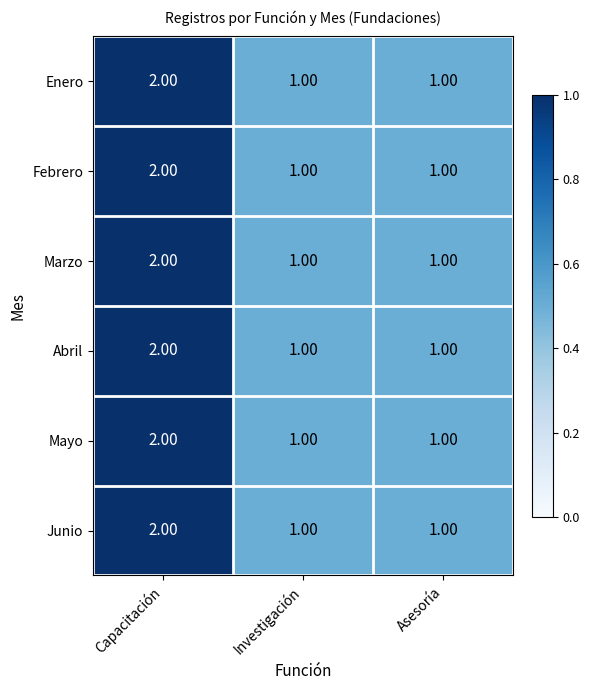

What is the smallest value displayed?

1